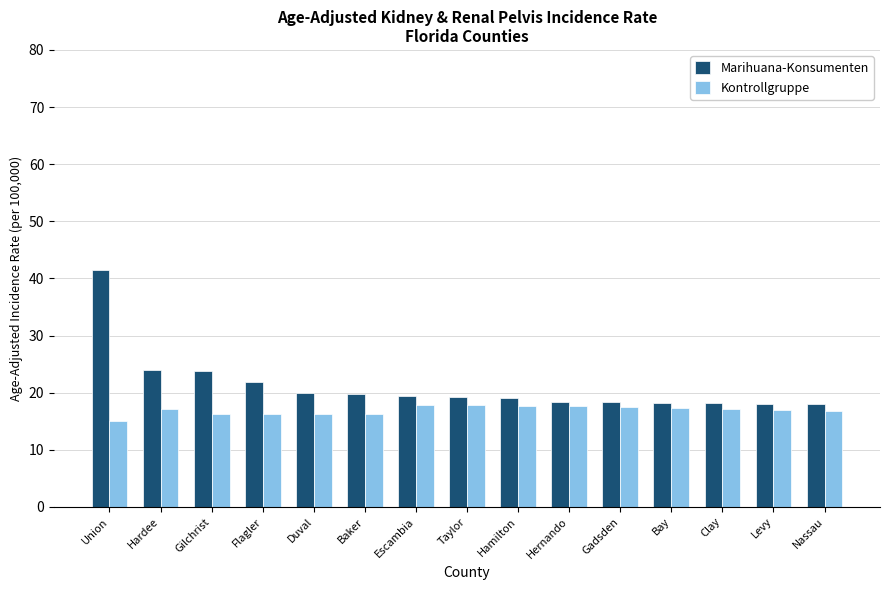

What is the sum of the Kontrollgruppe values at Clay and Baker?

33.3